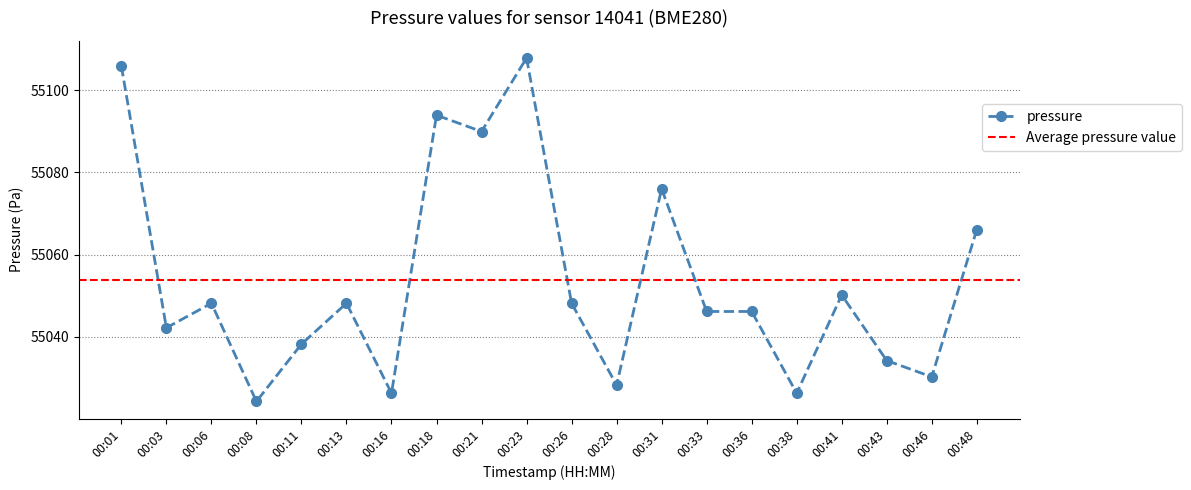

How many points are lower than both their immediate neighbors (excluding endpoints)?

7